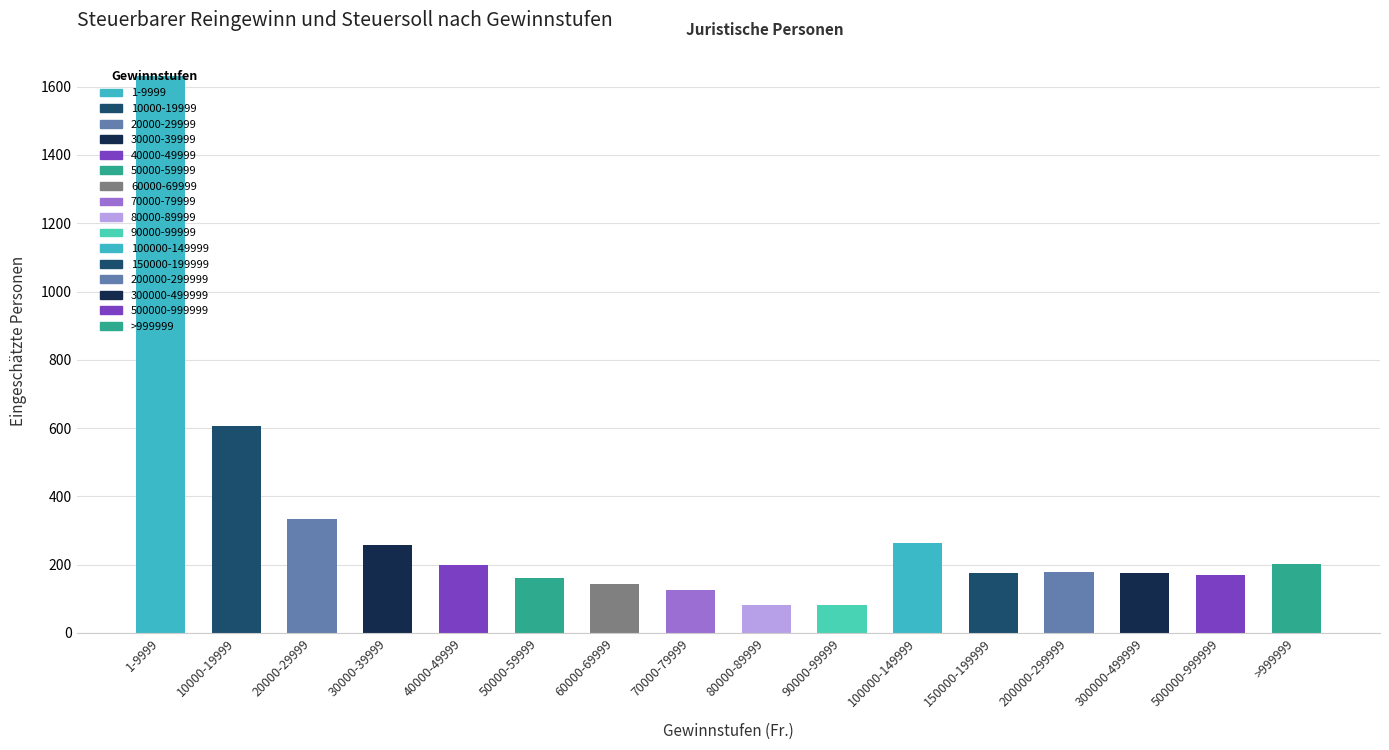

What is the change in value from 60000-69999 to 80000-89999?

-61